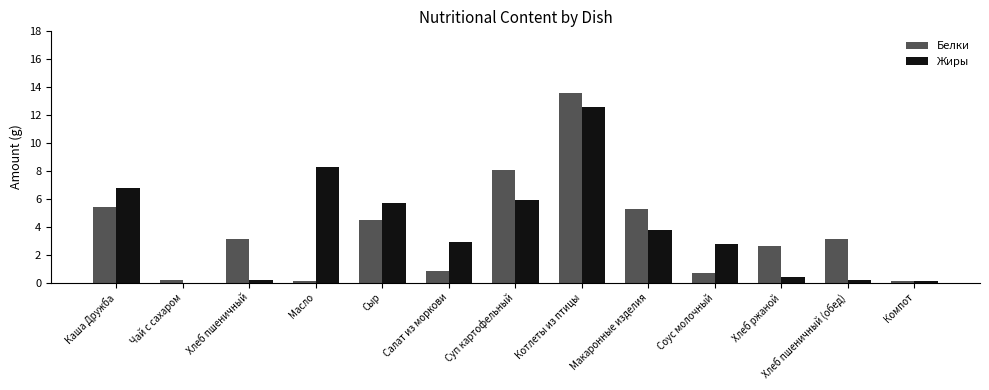

The Белки series shows 1.2 at Каша Дружба. True or false?

False